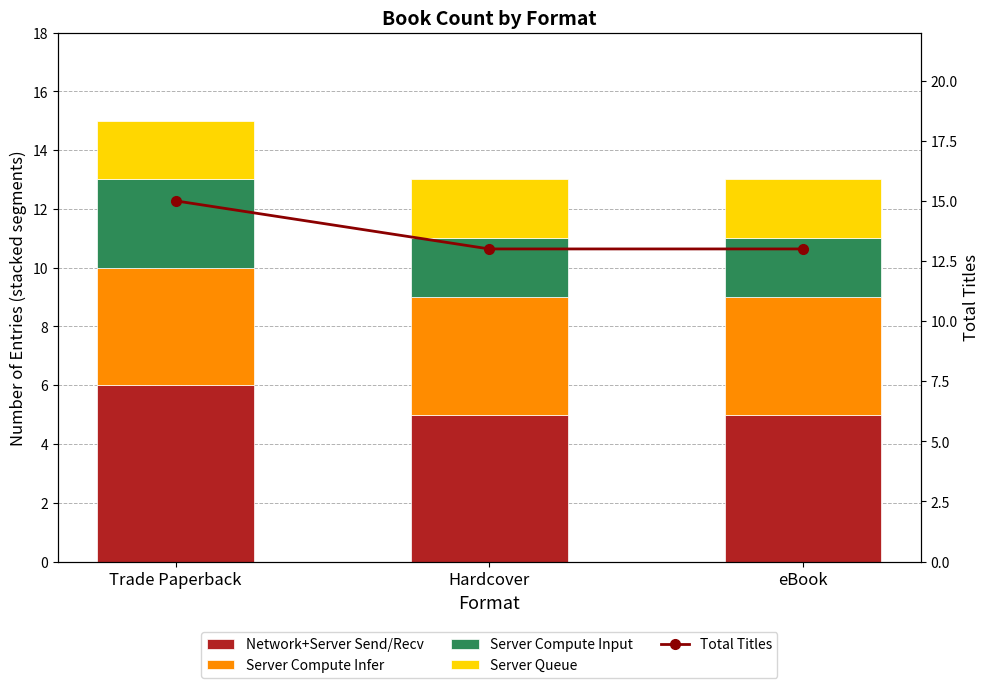

At eBook, list the series in order from largest to smallest.

Total Titles, Network+Server Send/Recv, Server Compute Infer, Server Compute Input, Server Queue